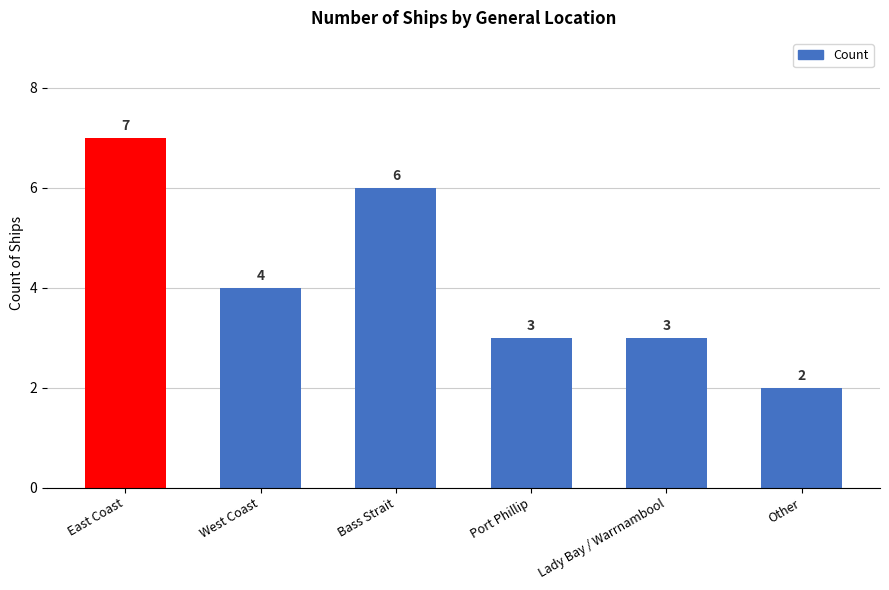

Are the bars grouped side by side (vs. stacked)?

No